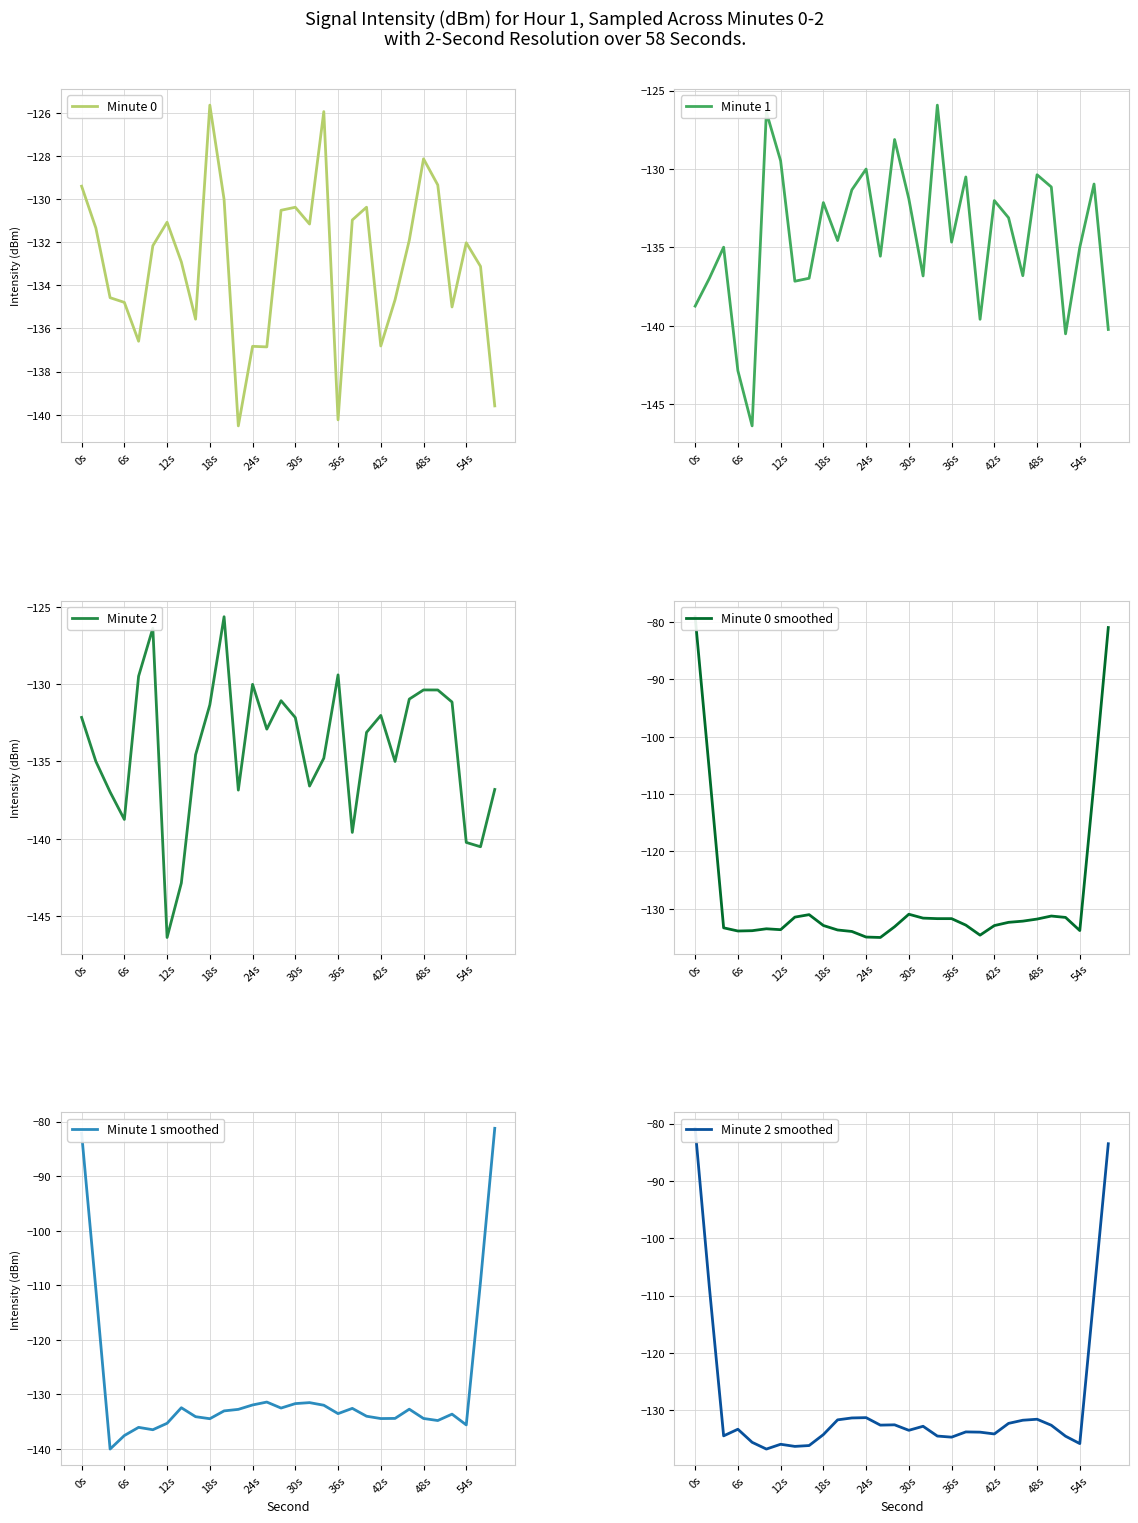

Rank the series by their maximum value, from highest to lowest.

Minute 0 smoothed, Minute 2 smoothed, Minute 1 smoothed, Minute 0, Minute 2, Minute 1